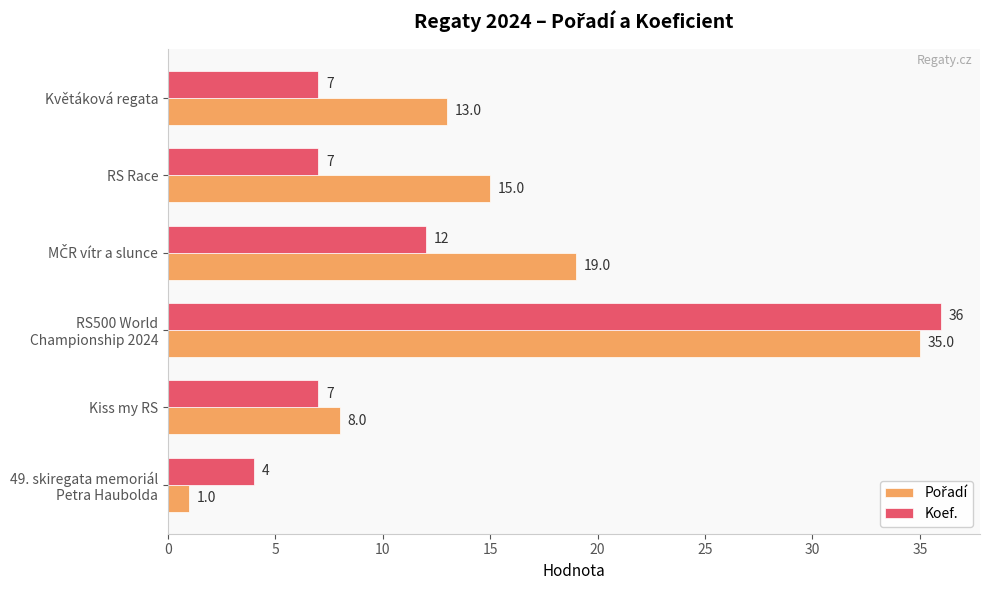

What is the maximum value shown in the chart?

36